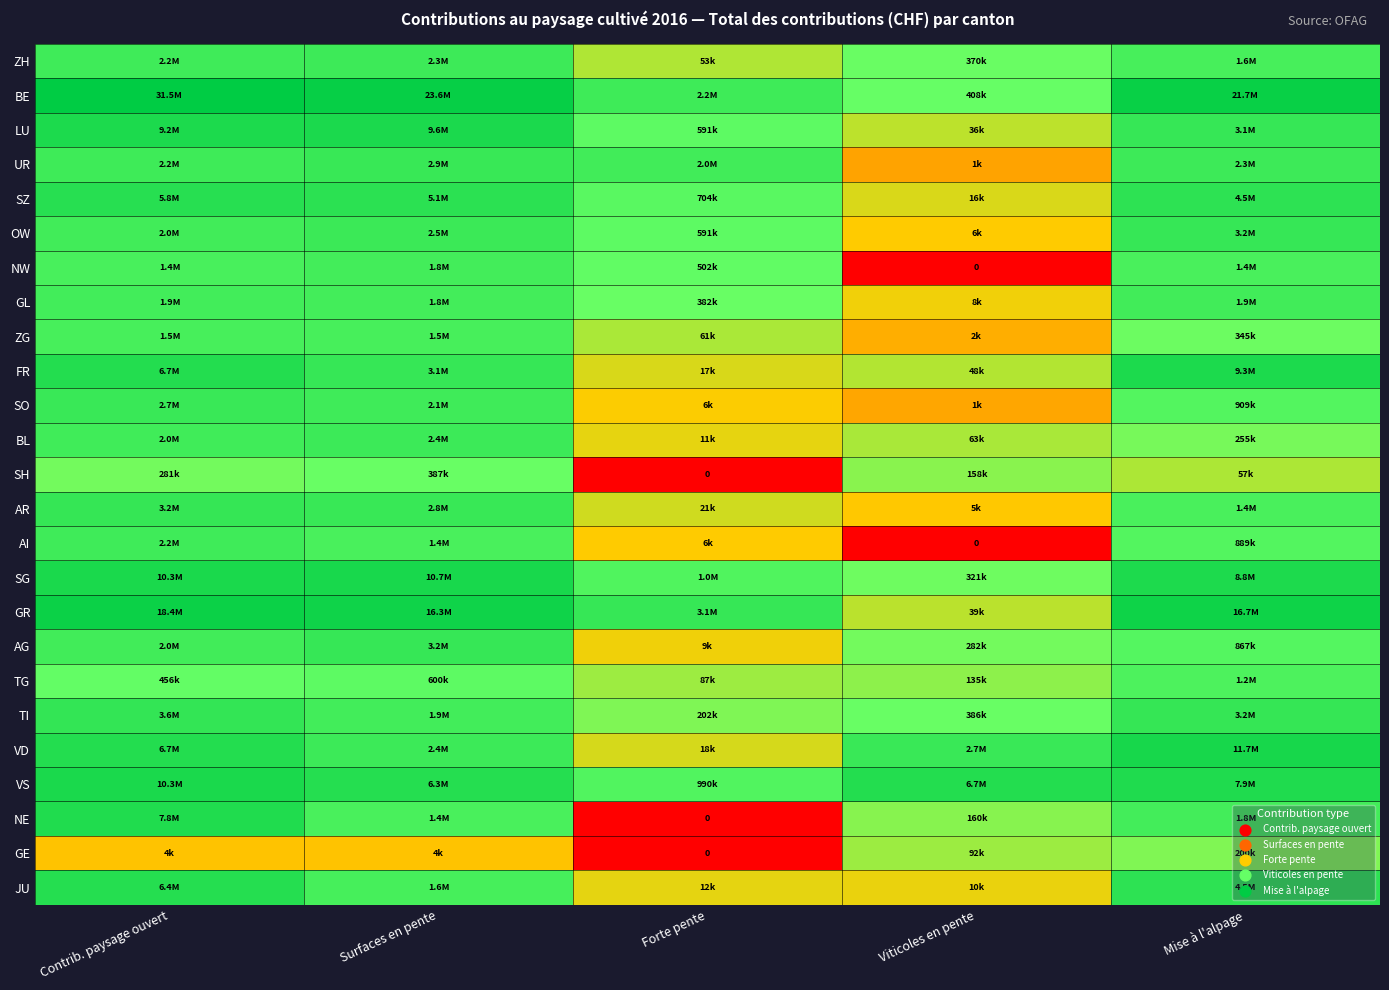

At which label does ZG reach its peak?

Contrib. paysage ouvert